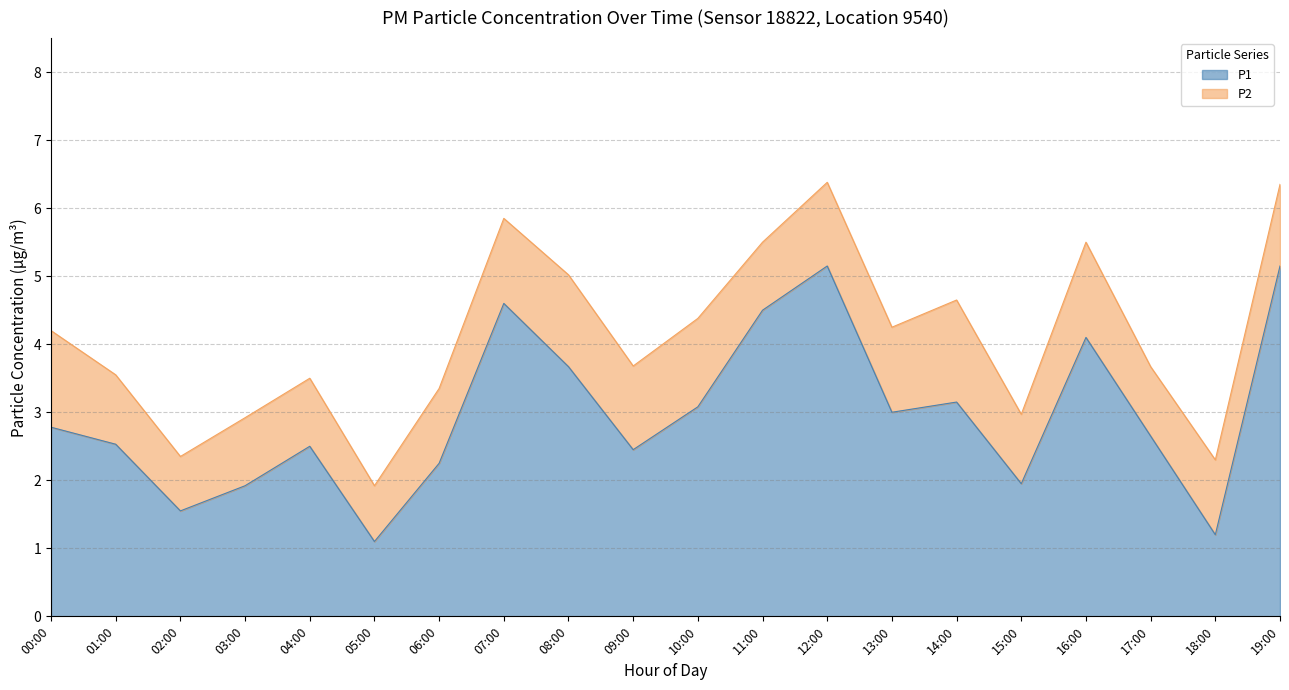

Reading left to right, extract all data points from this chart.

00:00=2.8	01:00=2.5	02:00=1.6	03:00=1.9	04:00=2.5	05:00=1.1	06:00=2.2	07:00=4.6	08:00=3.7	09:00=2.5	10:00=3.1	11:00=4.5	12:00=5.2	13:00=3.0	14:00=3.1	15:00=1.9	16:00=4.1	17:00=2.6	18:00=1.2	19:00=5.2